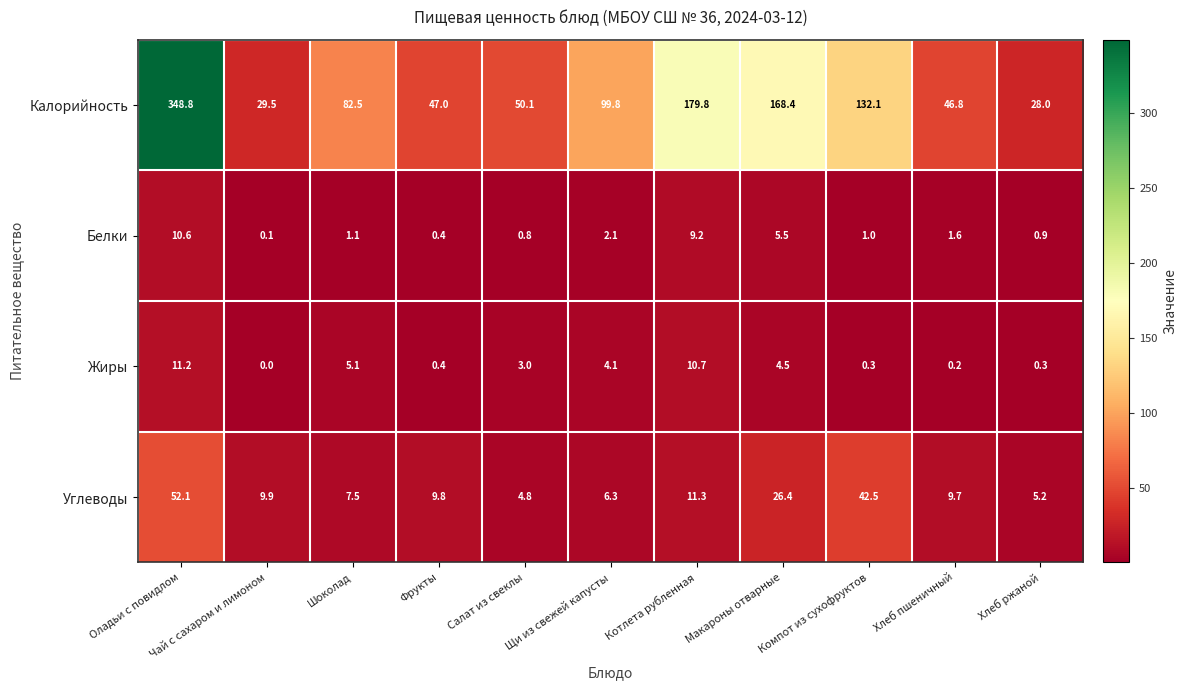

What is the highest value of the Углеводы series?

52.1